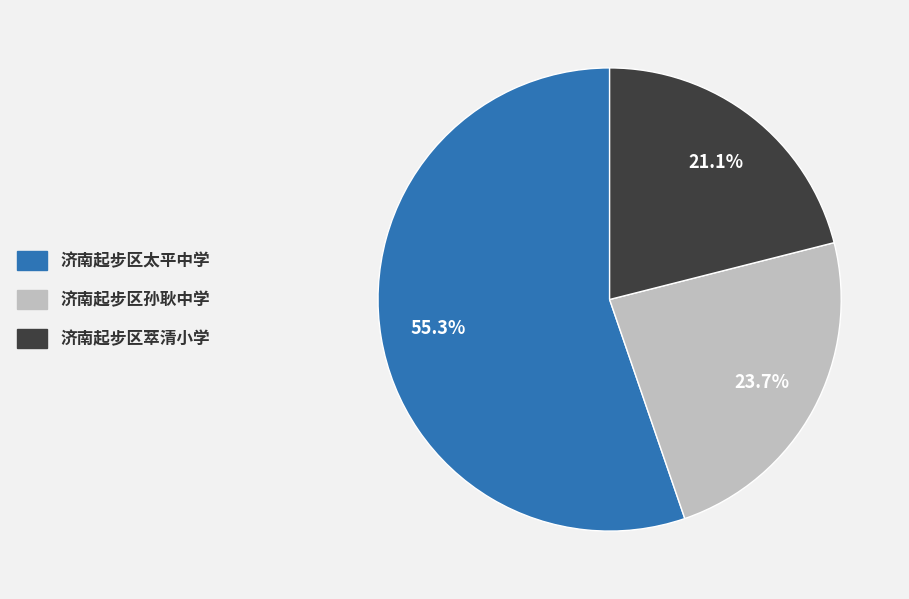

Combined, what portion of the pie is 济南起步区太平中学 and 济南起步区萃清小学?

76.3%